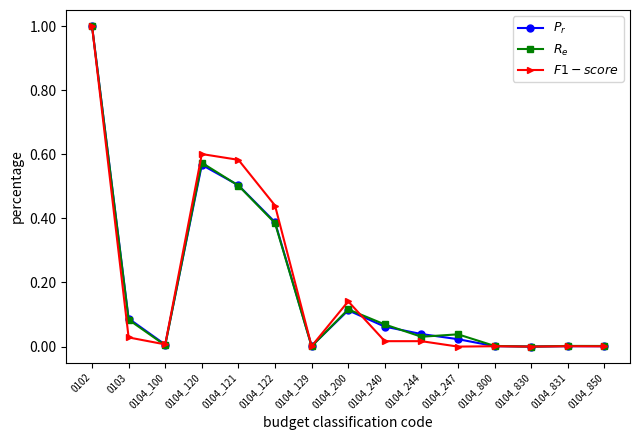

After their last crossing, which series has the higher values: $F1-score$ or $R_e$?

$R_e$